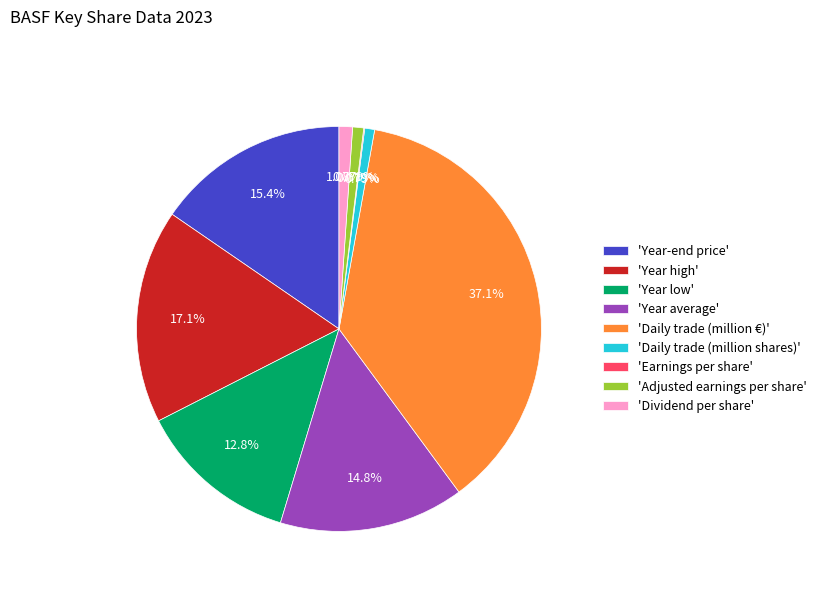

Does any single category account for the majority?

No